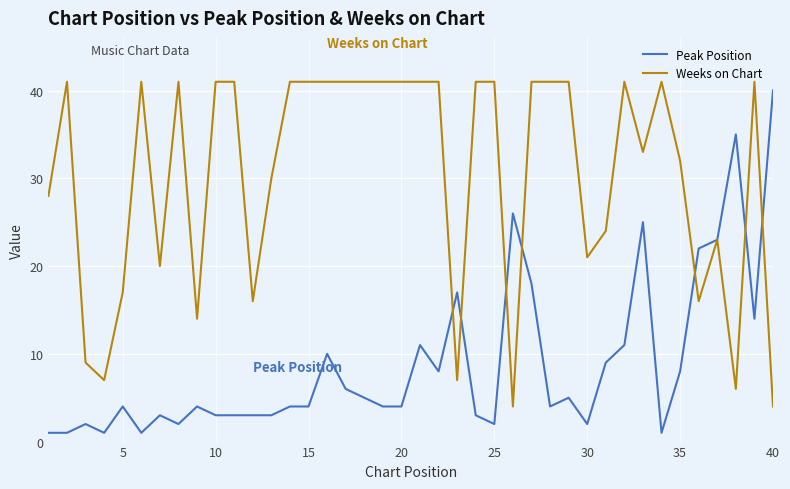

Which series has the largest total across all categories?

Weeks on Chart